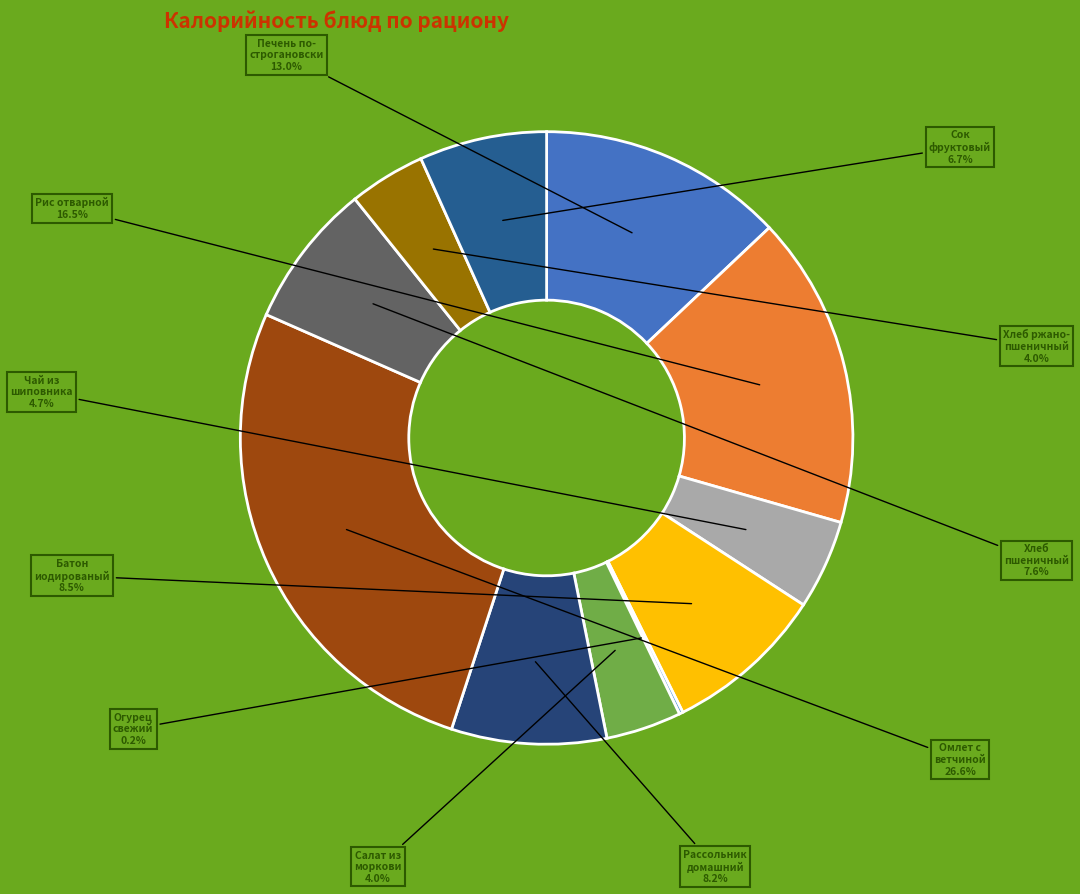

How many segments does this pie chart have?

11